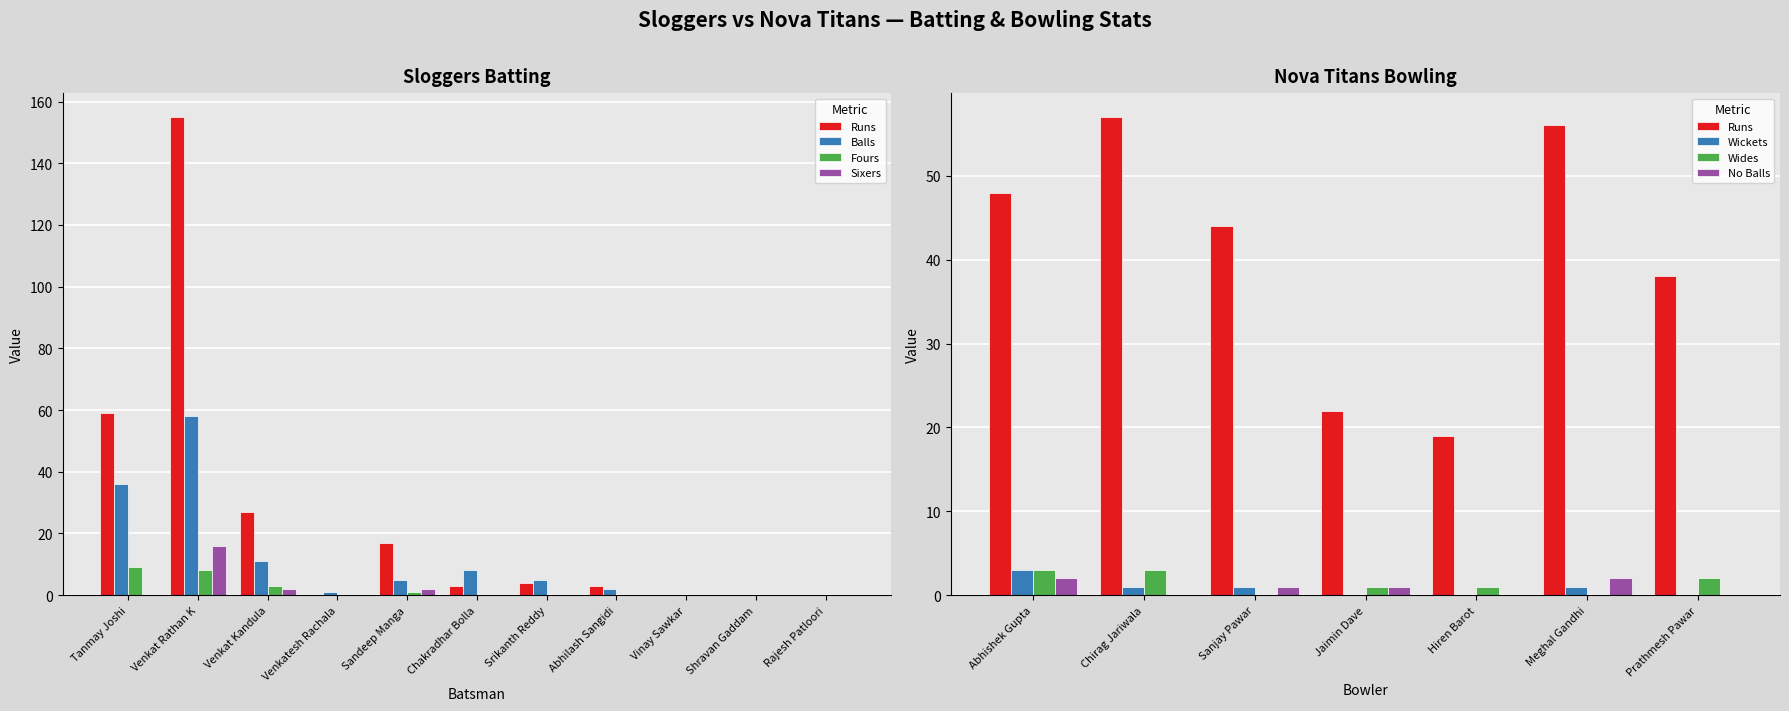

Rank the categories by Runs value from lowest to highest.

Venkatesh Rachala, Vinay Sawkar, Shravan Gaddam, Rajesh Patloori, Chakradhar Bolla, Abhilash Sangidi, Srikanth Reddy, Sandeep Manga, Venkat Kandula, Tanmay Joshi, Venkat Rathan K